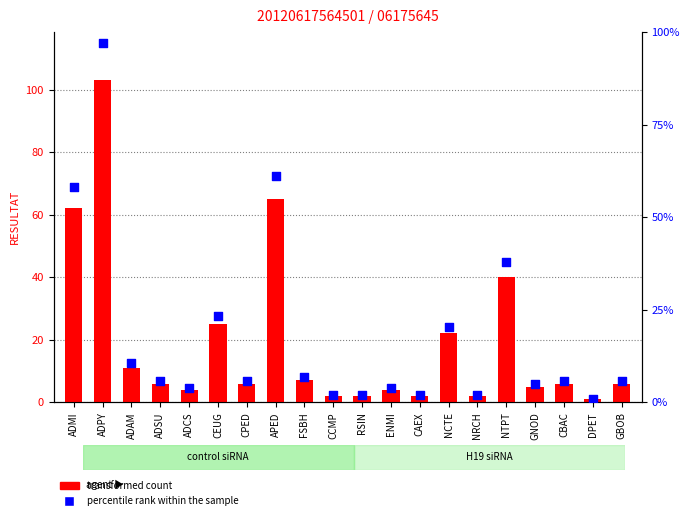

Which series has the largest total across all categories?

transformed count